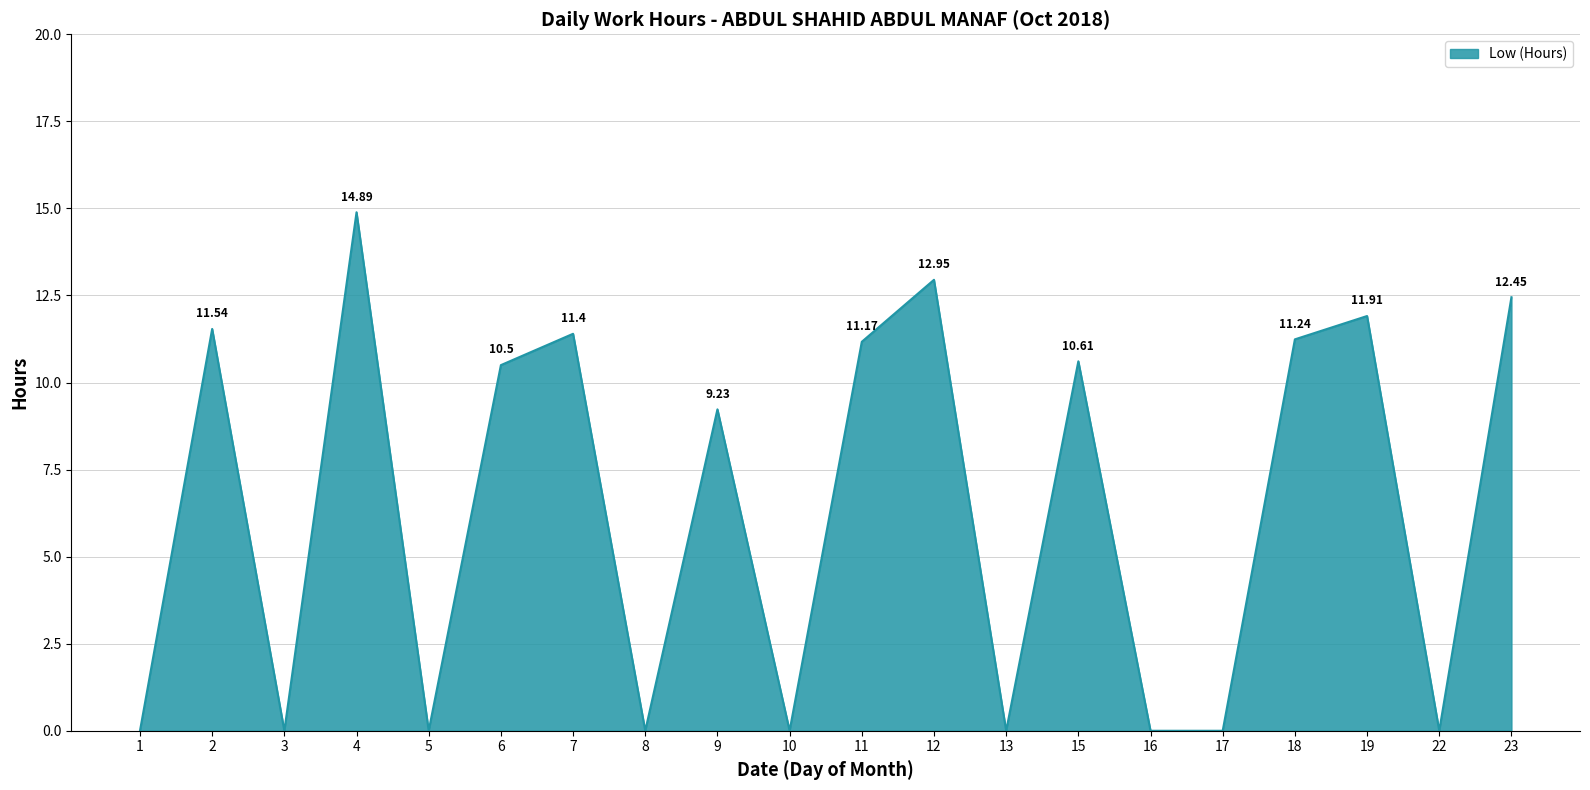

Is it true that the value at 23 is 12.4?

True